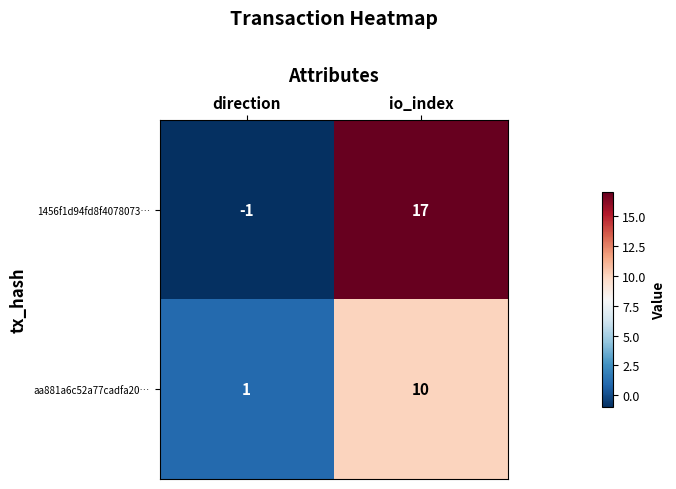

At how many categories does at least one series exceed 9?

1